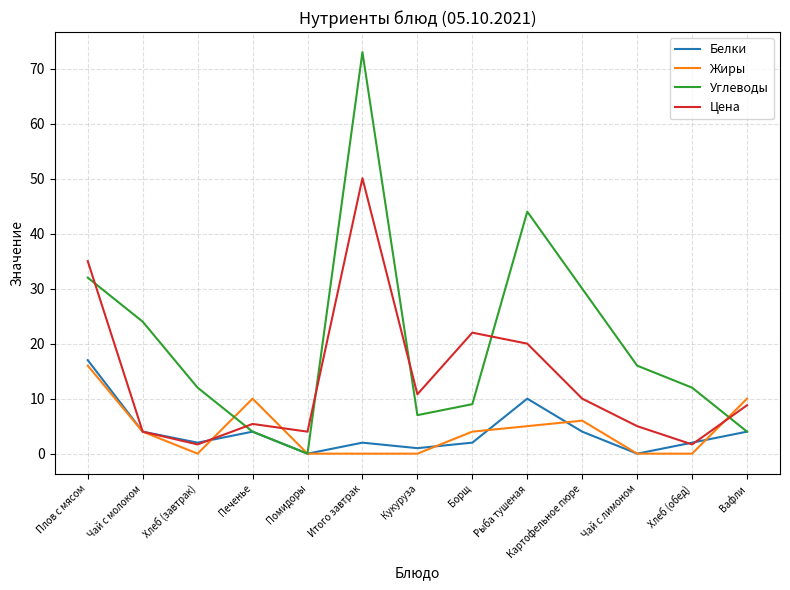

Rank the series at Итого завтрак from highest to lowest value.

Углеводы, Цена, Белки, Жиры